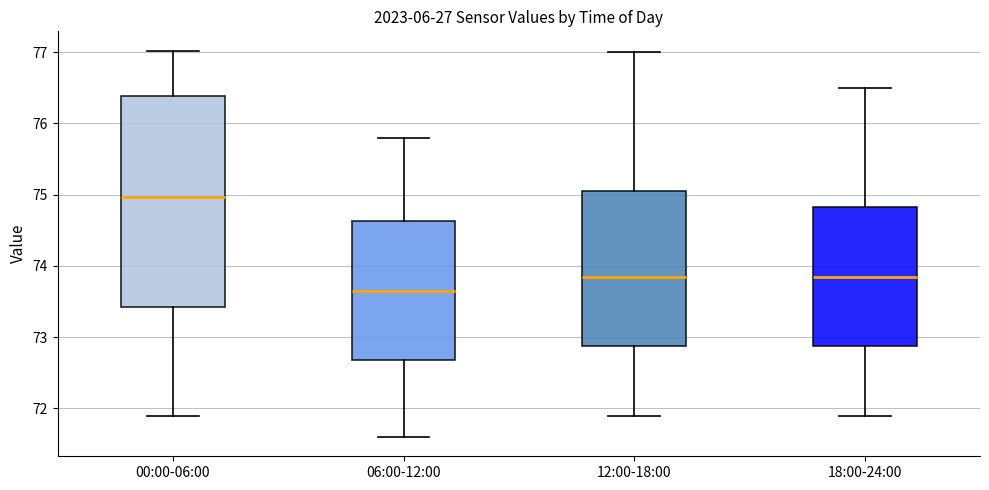

Comparing the boxes themselves (not the whiskers), which one is the tallest?

00:00-06:00